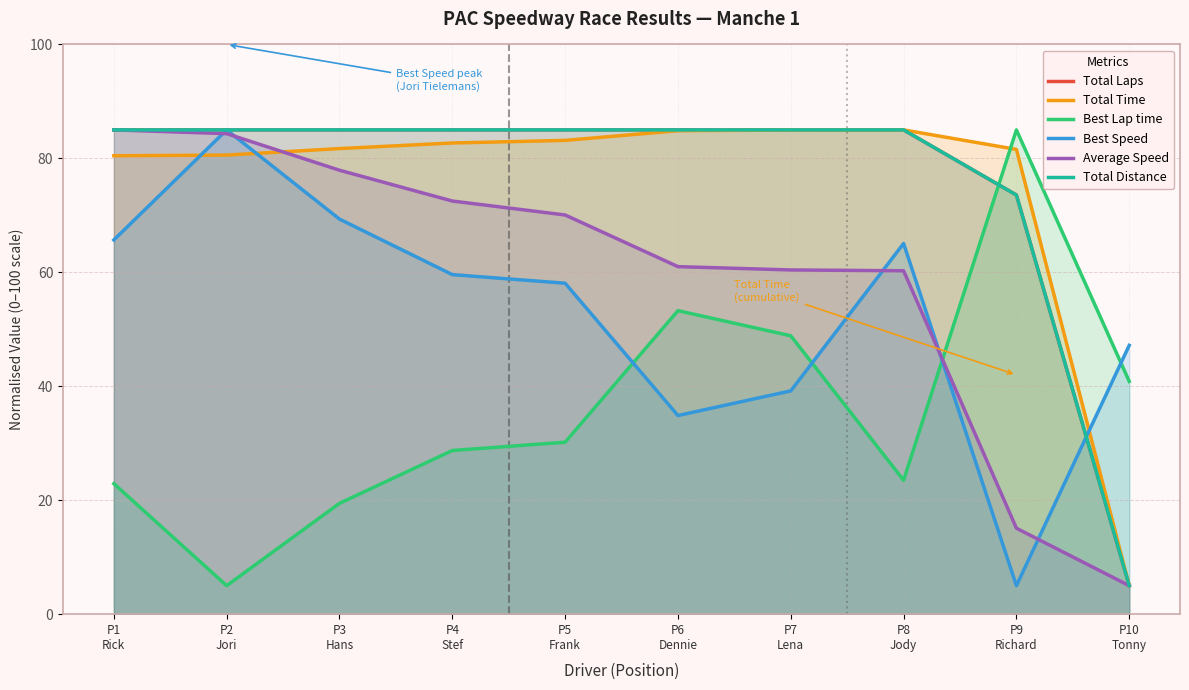

How many data points in Best Speed are above 59?

5